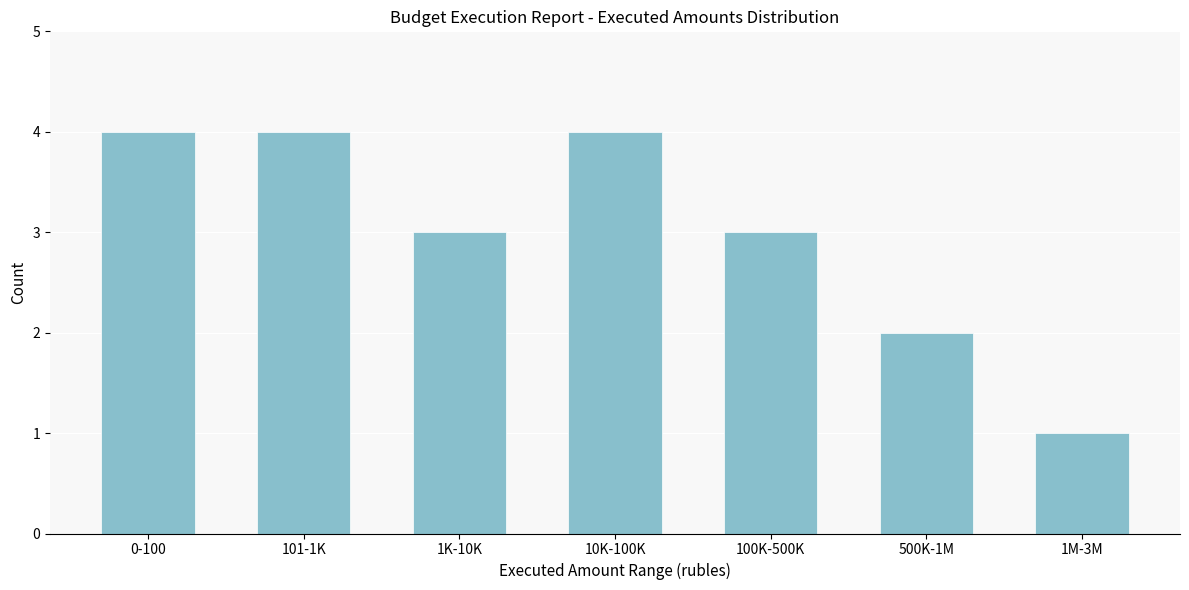

Reading right to left, transcribe all the data shown in this chart.

1M-3M=1	500K-1M=2	100K-500K=3	10K-100K=4	1K-10K=3	101-1K=4	0-100=4